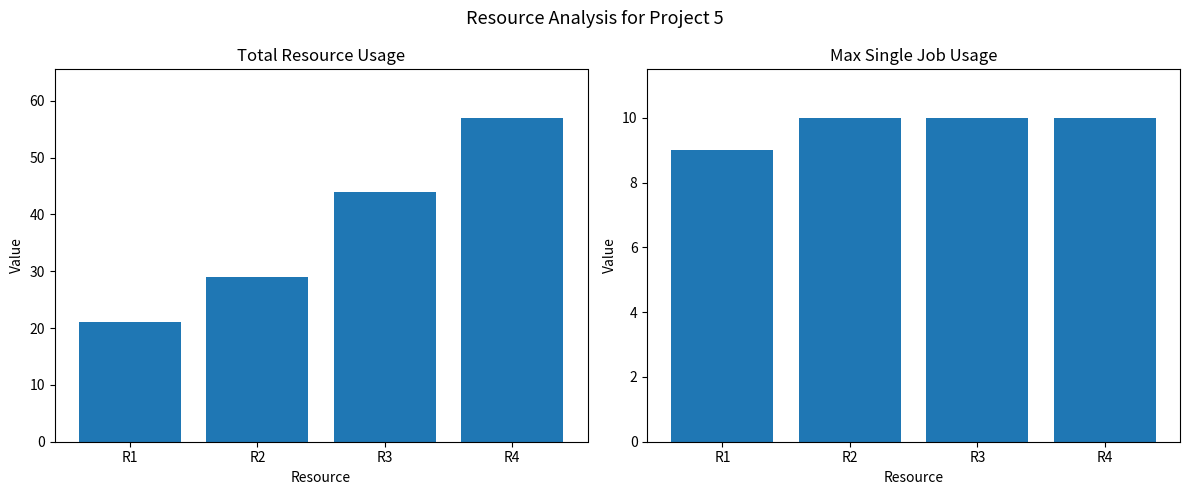

Rank the series at R4 from lowest to highest value.

Max Single Job Usage, Total Usage